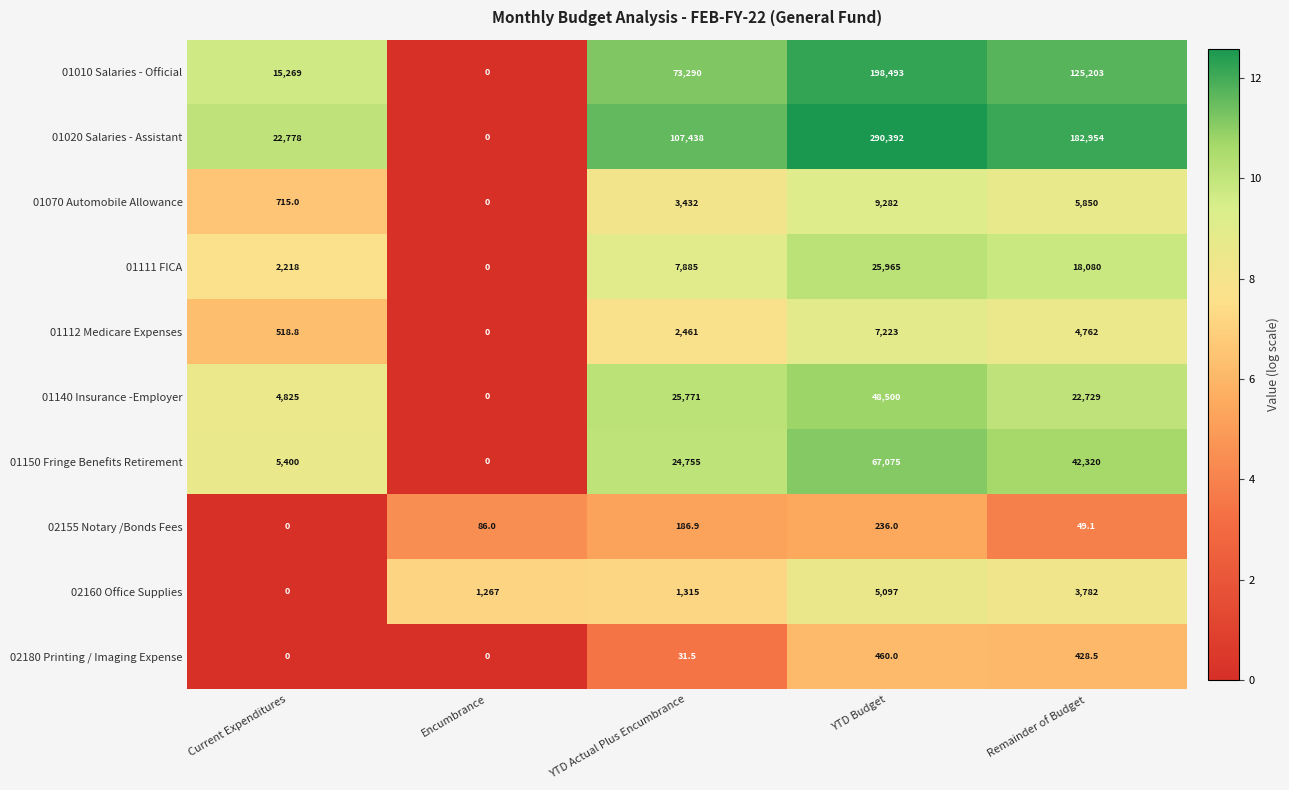

How many distinct data groups are displayed?

10